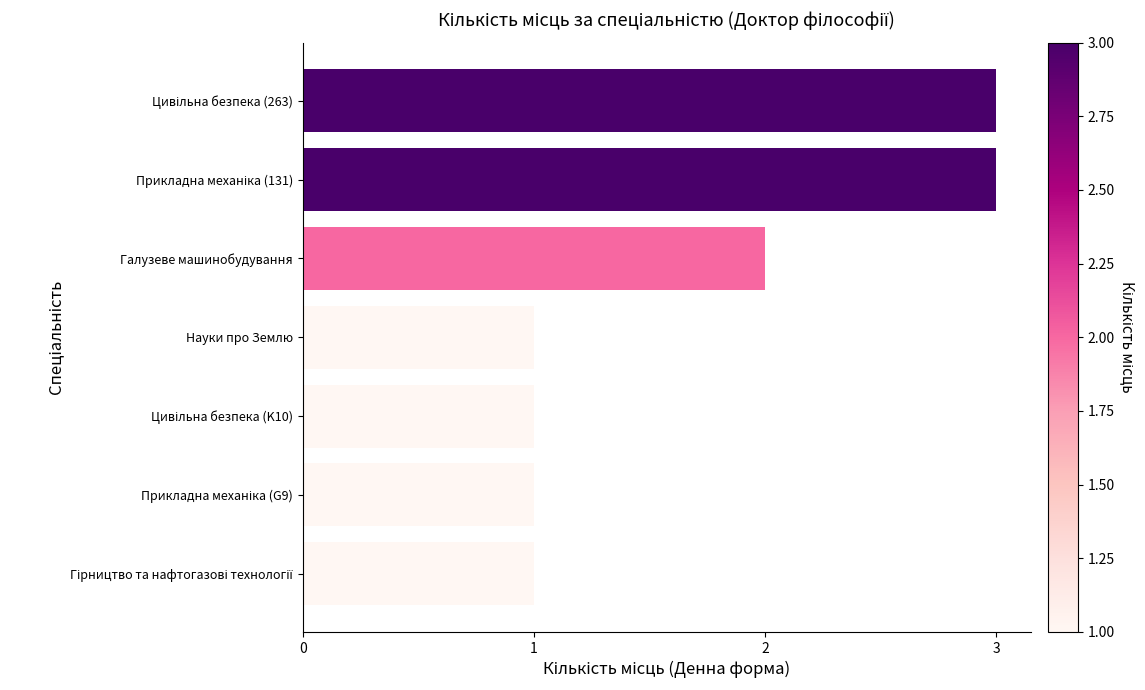

Are the bars grouped side by side (vs. stacked)?

No